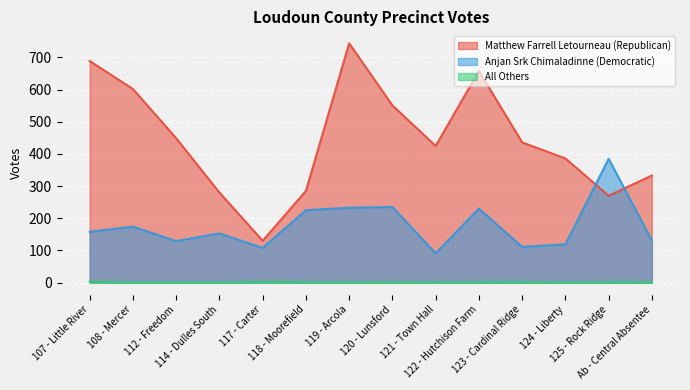

What are all the series names shown in the legend?

Matthew Farrell Letourneau (Republican), Anjan Srk Chimaladinne (Democratic), All Others